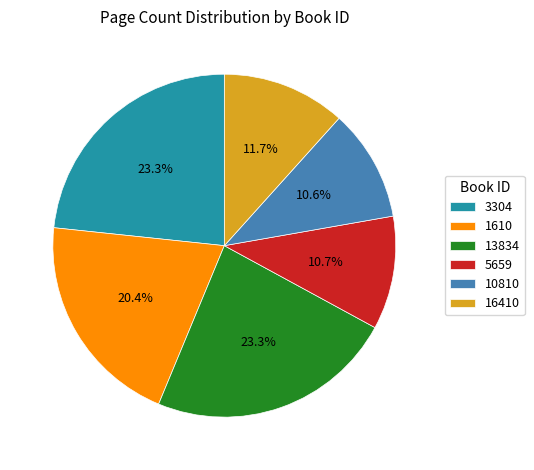

Approximately how many times larger is the value at 10810 compared to 3304?

0.5